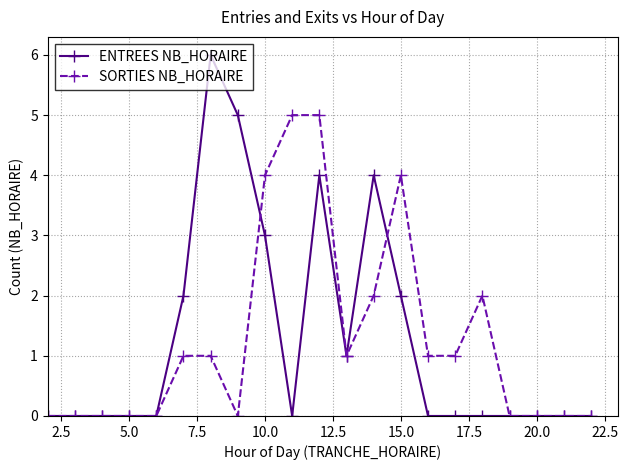

What is the value of the SORTIES NB_HORAIRE point at the 17th from the left?

2